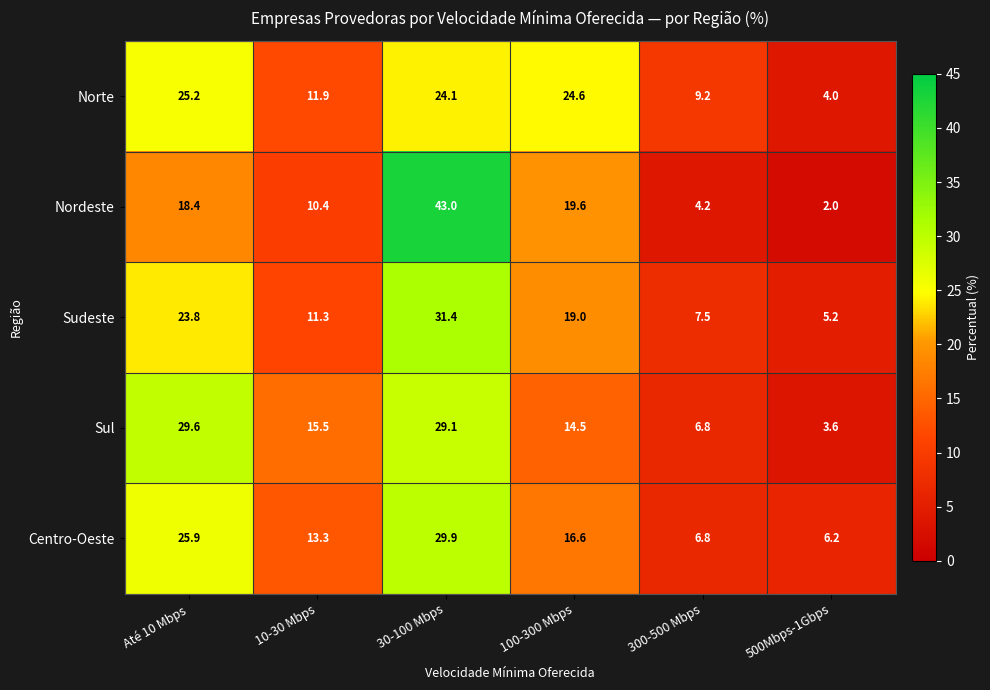

What is the spread (max minus min) of values at 300-500 Mbps?

5.0